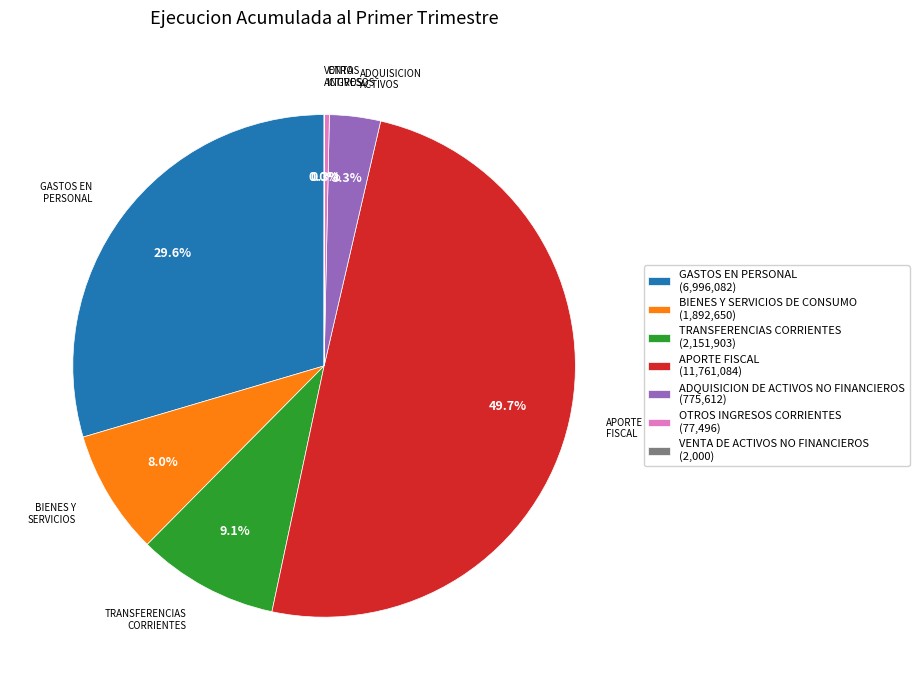

Does BIENES Y SERVICIOS DE CONSUMO (1,892,650) account for over 50% of the chart?

No